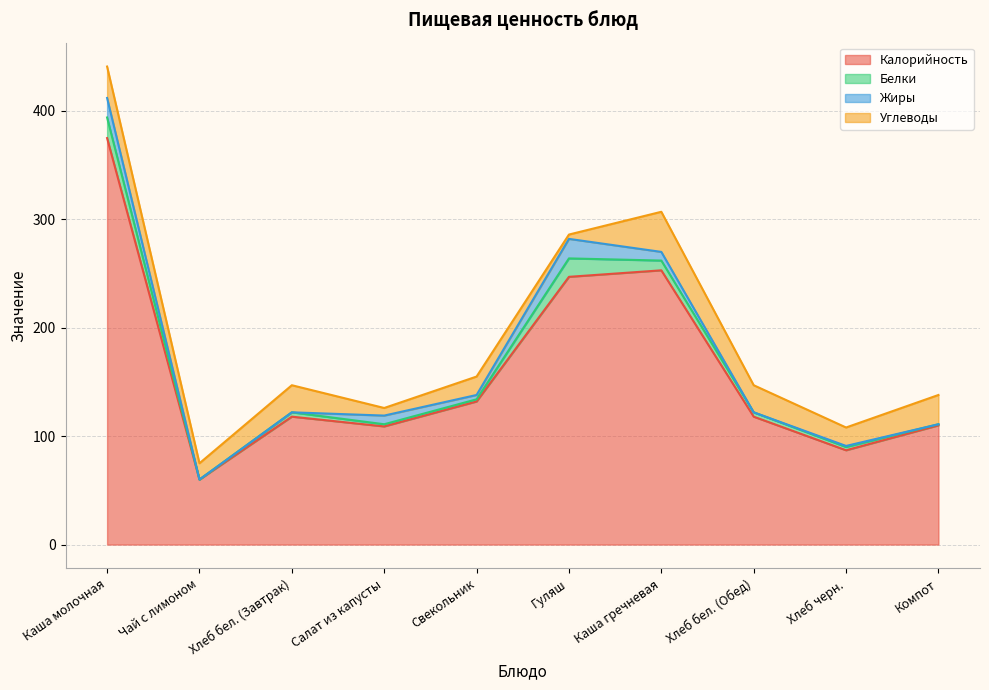

Between Свекольник and Компот, which is larger?

Свекольник